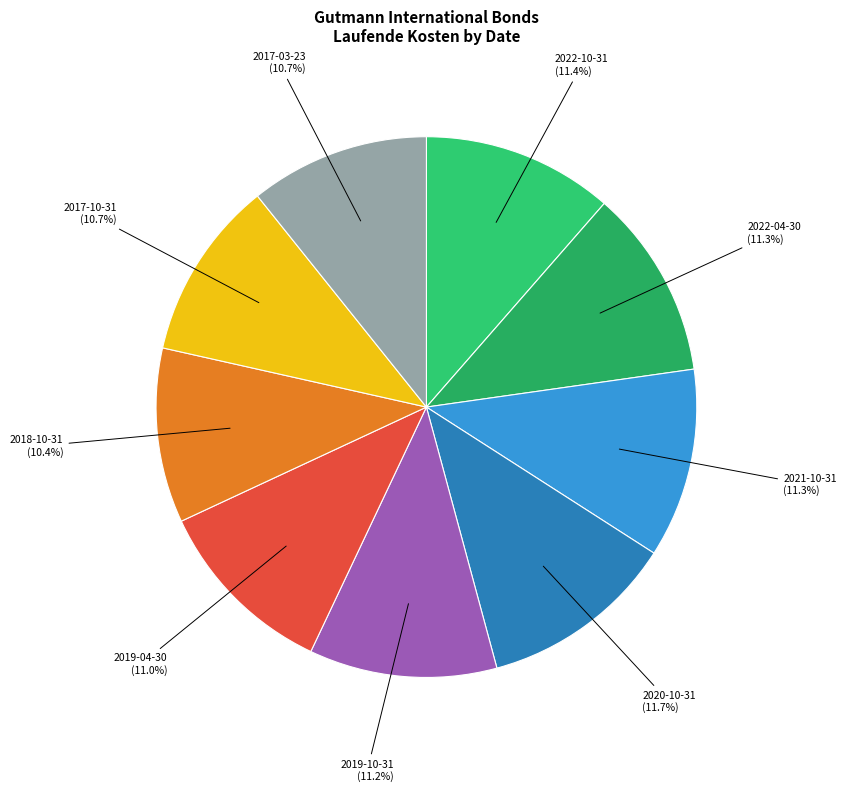

What is the total percentage of 2021-10-31 and 2019-10-31?

22.6%